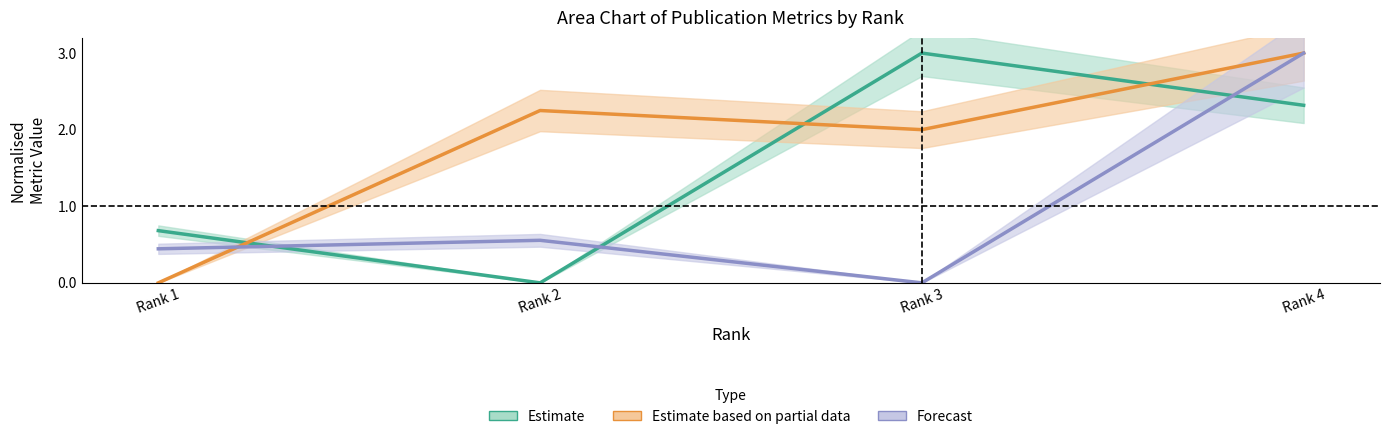

What is the greatest value displayed?

3.0